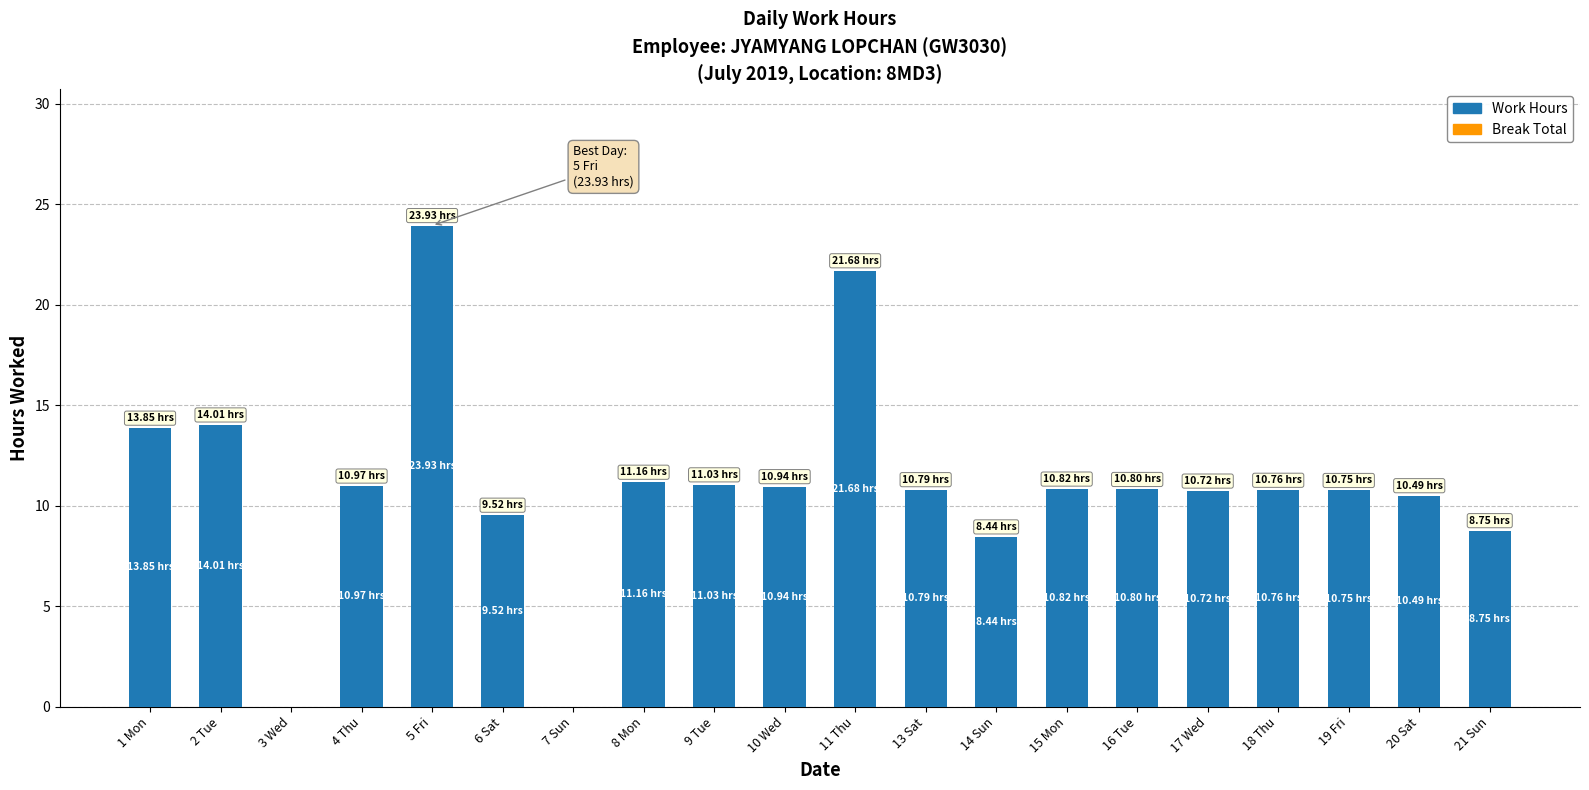

What is the sum of the values at 21 Sun and 14 Sun?

17.2